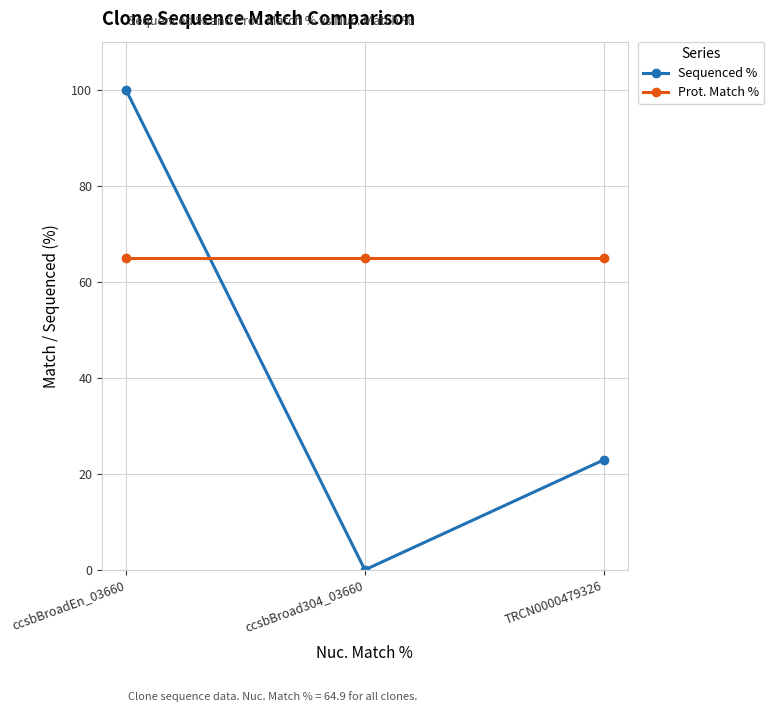

Between ccsbBroad304_03660 and TRCN0000479326, which series saw the biggest shift?

Sequenced %